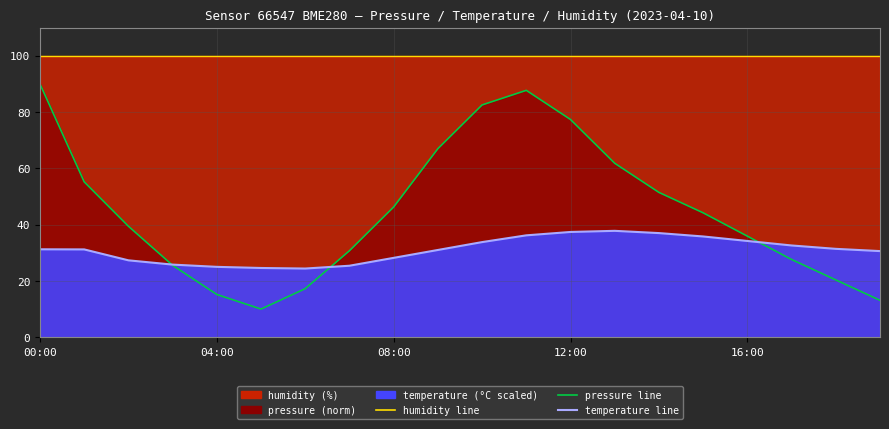

Where is pressure line nearest to the value 50?

14